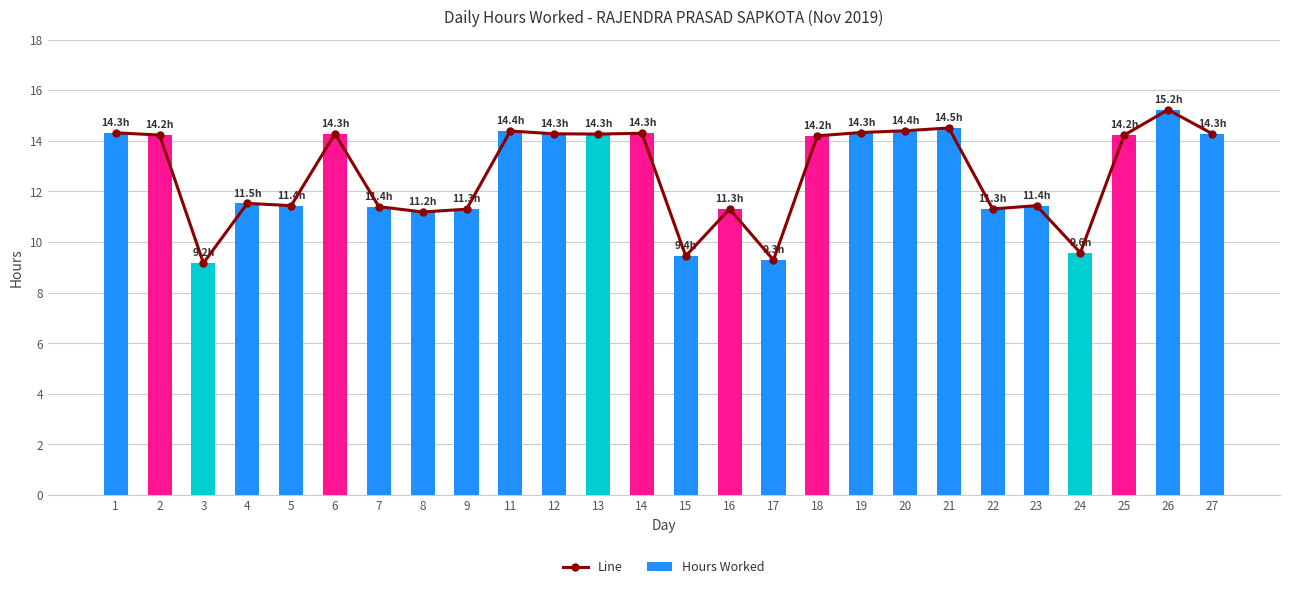

What is the greatest value displayed?

15.2